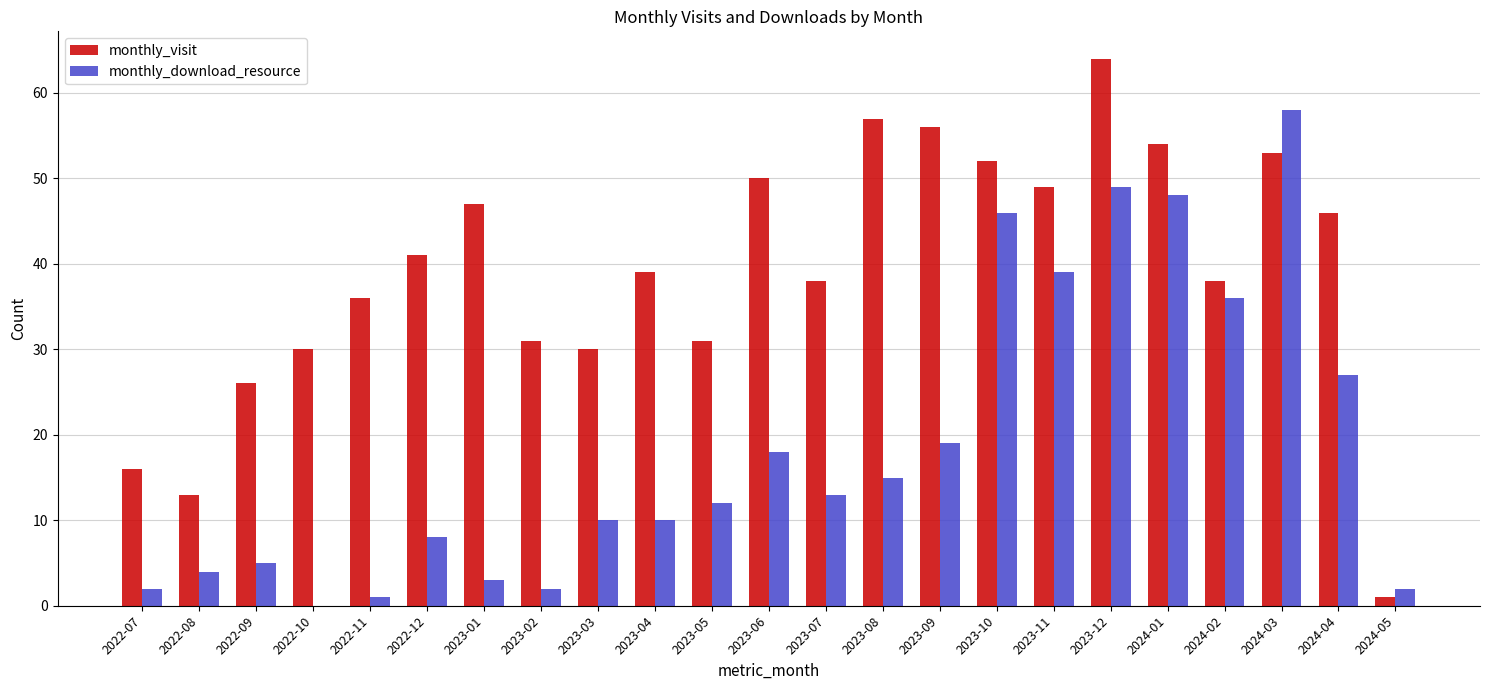

How many groups of bars are there?

23